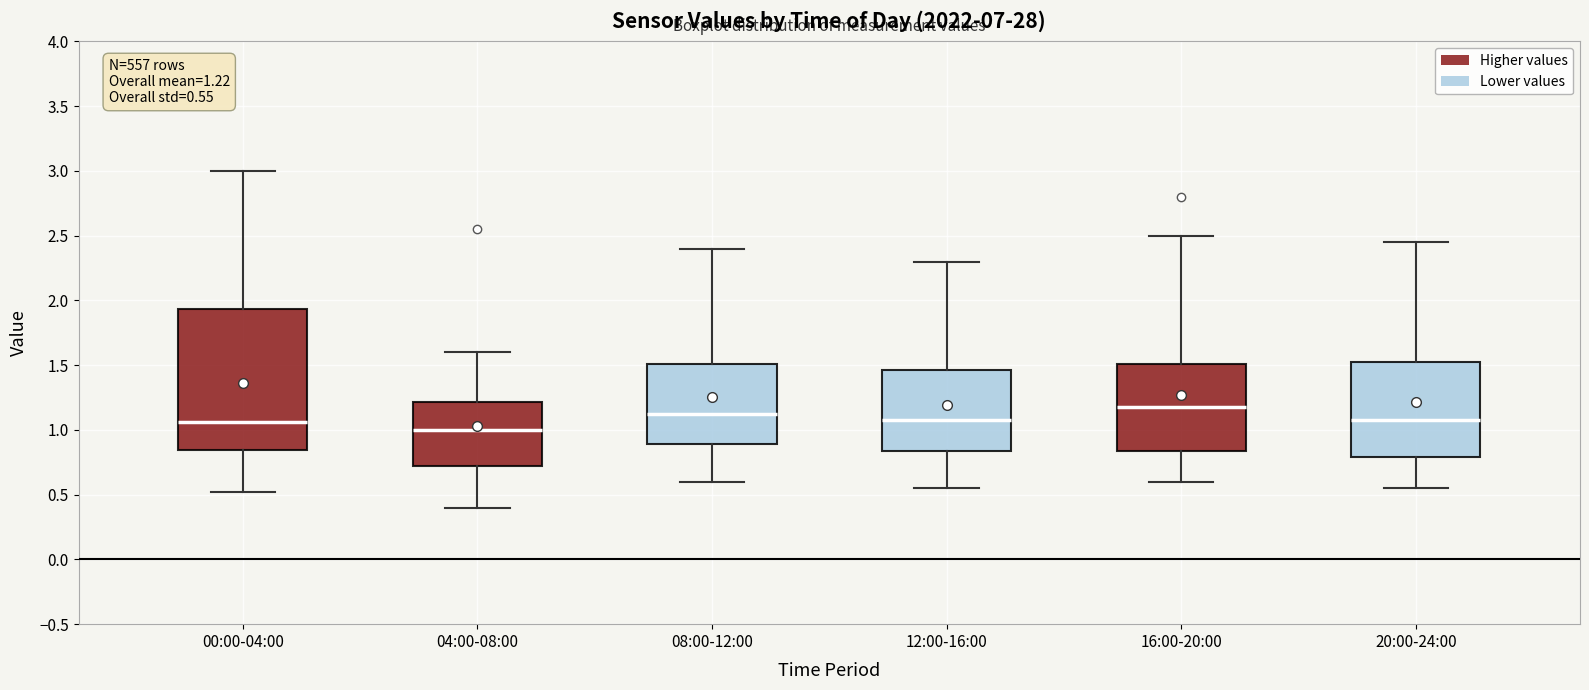

Which box is the tallest, from its lower edge to its upper edge?

00:00-04:00